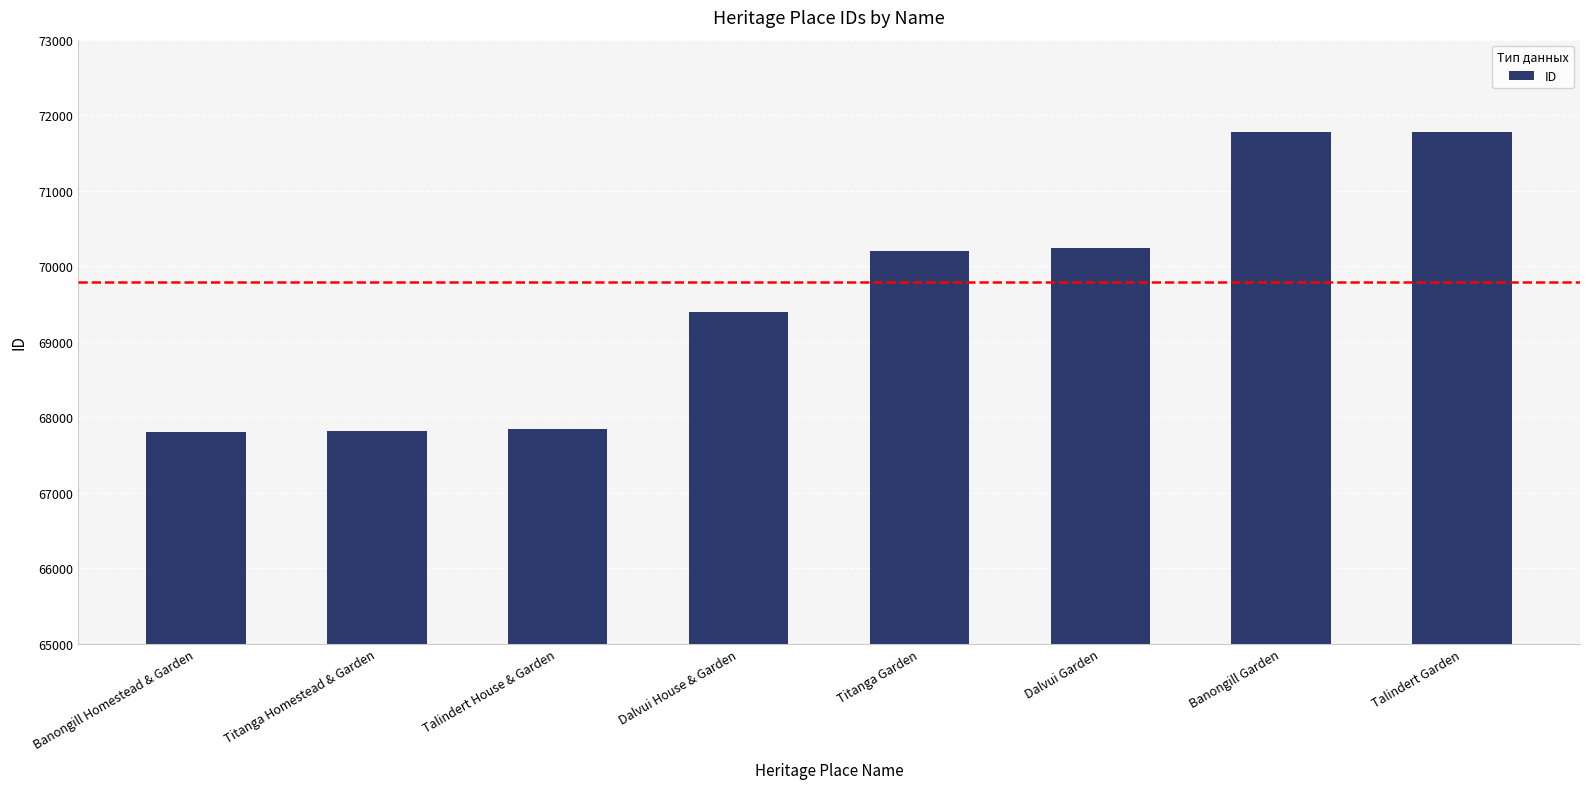

Which has a higher value, Talindert Garden or Dalvui Garden?

Talindert Garden